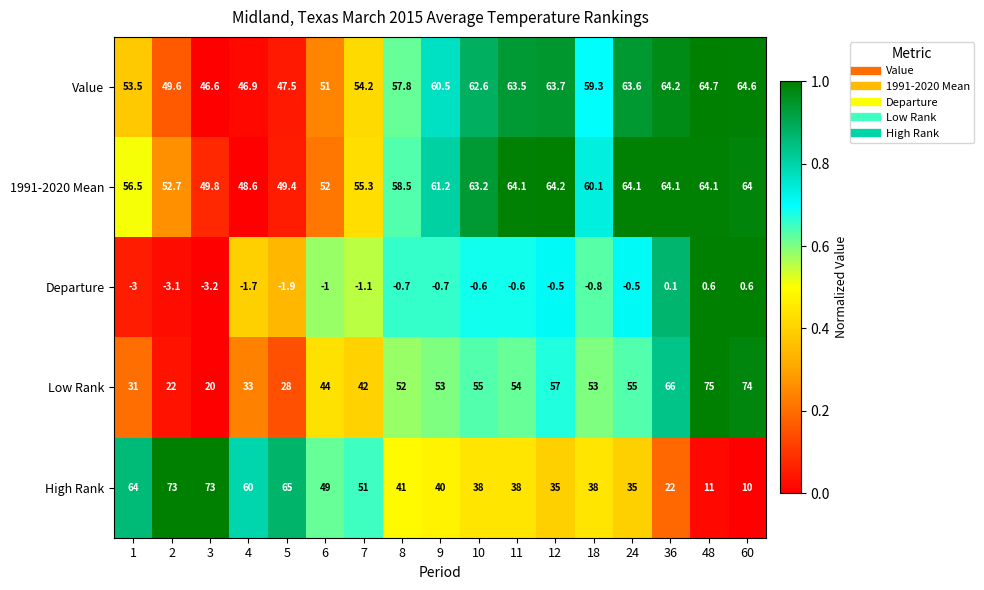

Which series has the largest range (max minus min)?

High Rank